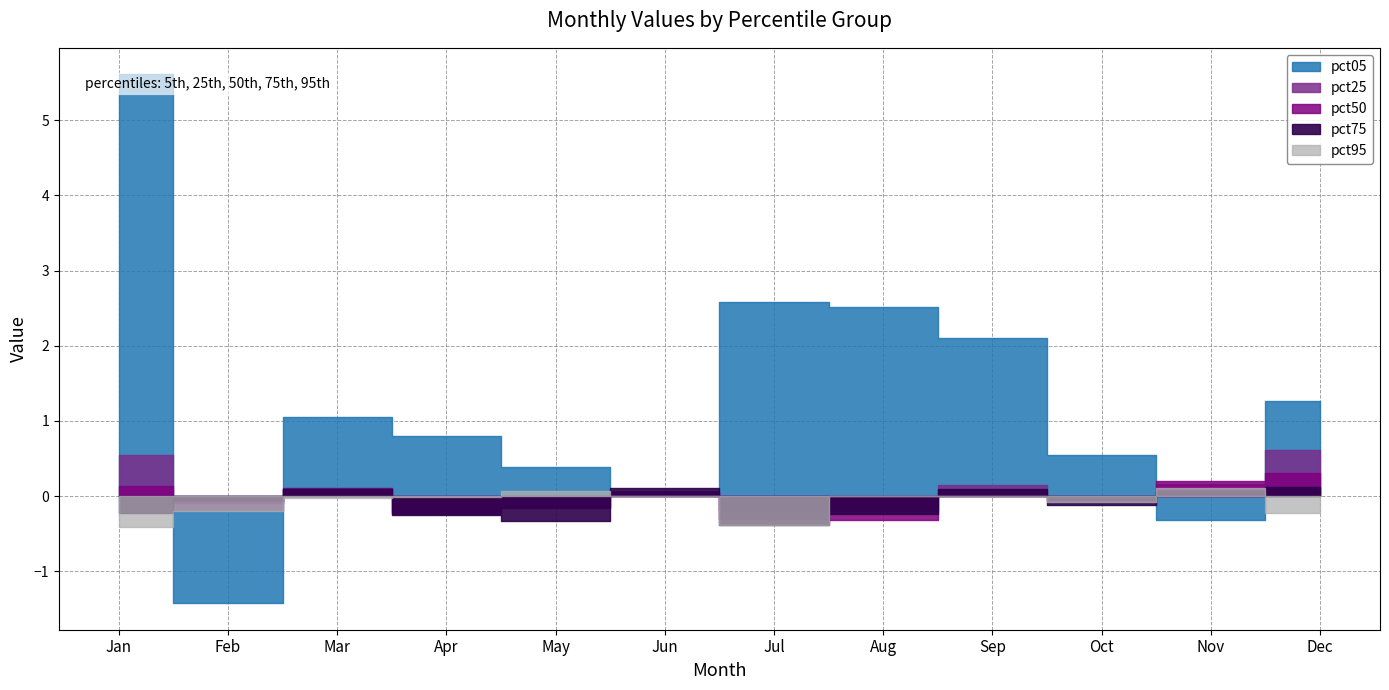

What is the difference between the maximum and second lowest values in the pct95 series?

0.5